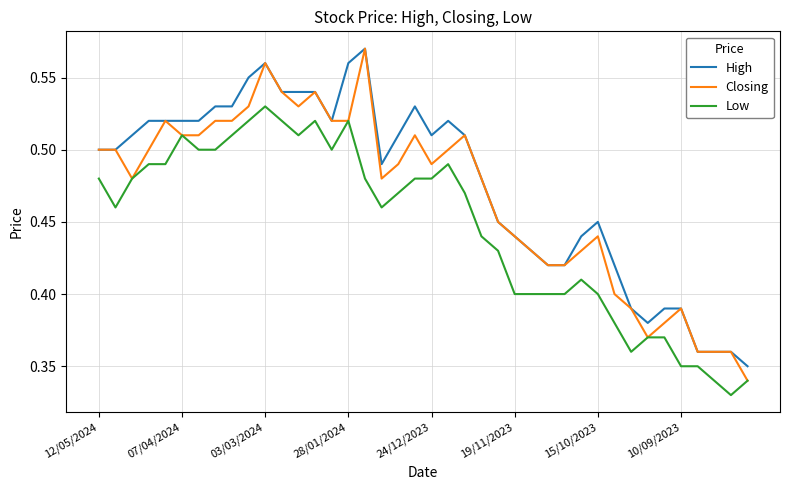

Which series has the largest range (max minus min)?

Closing